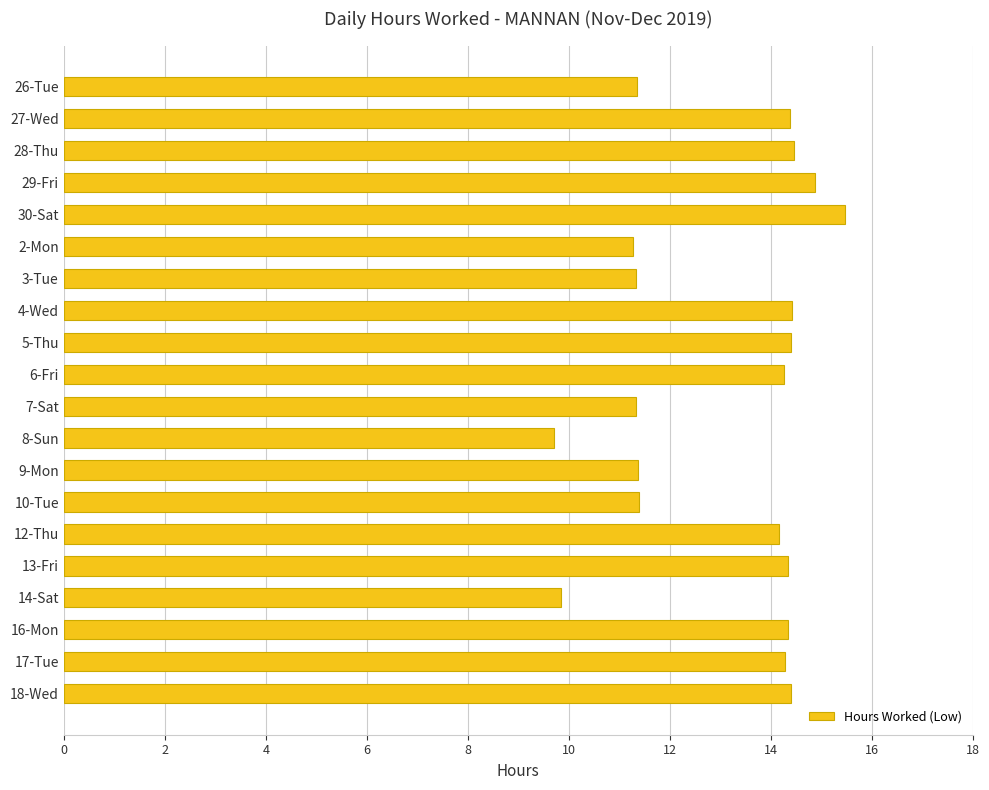

How many values are below 14?

8